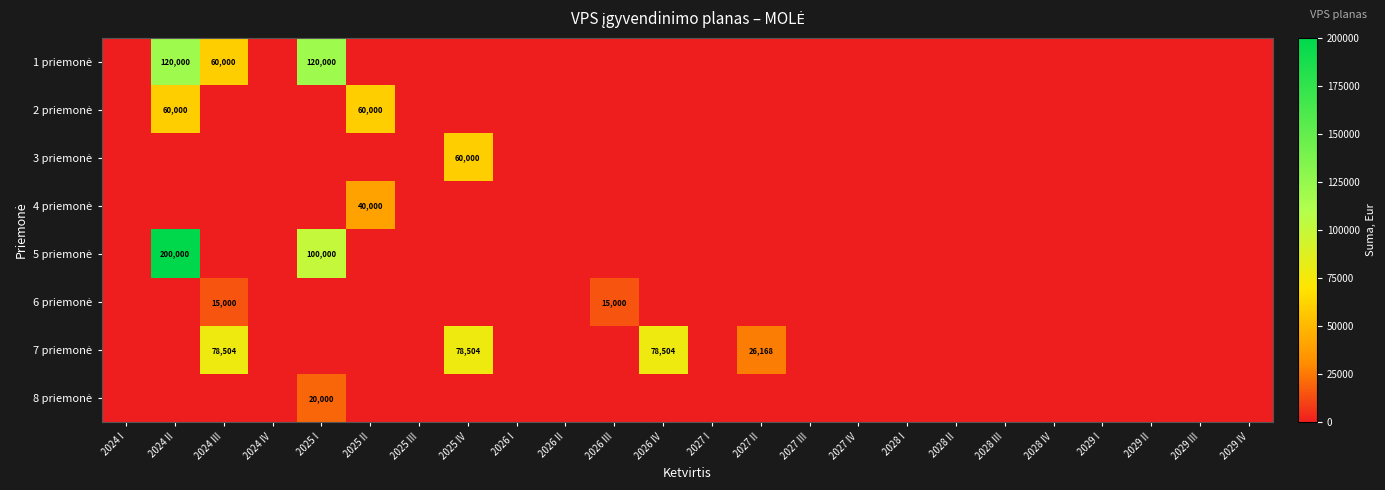

What is the difference between the maximum and minimum values in the 8 priemonė series?

20000.0